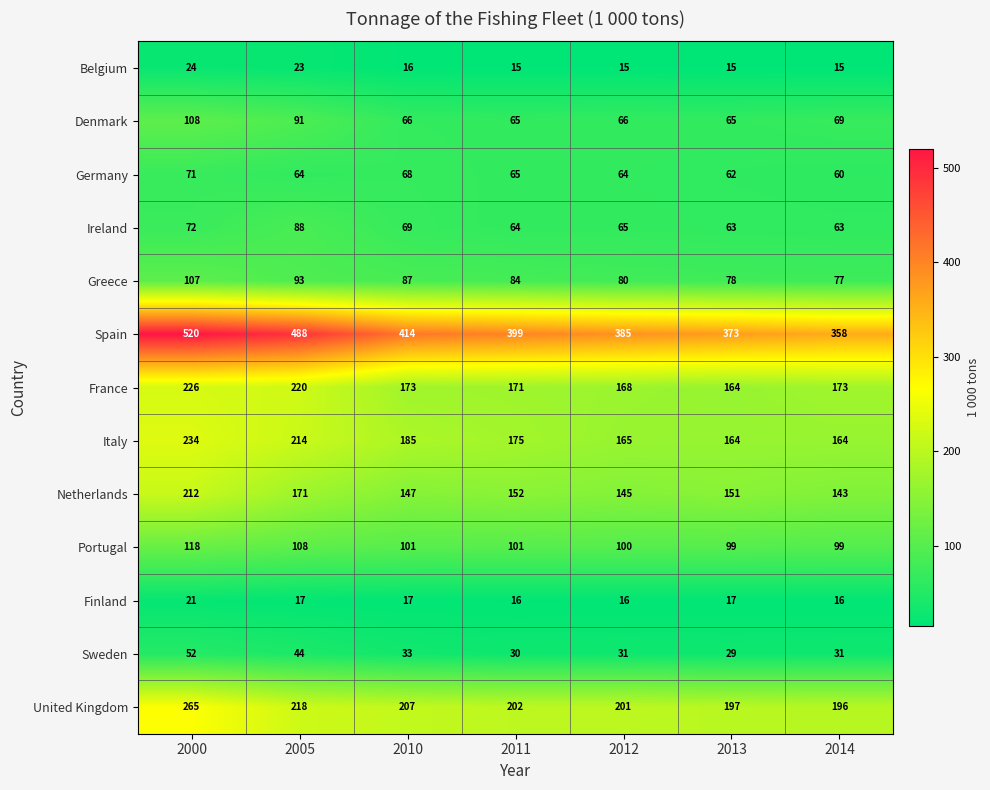

At 2005, list the series in order from smallest to largest.

Finland, Belgium, Sweden, Germany, Ireland, Denmark, Greece, Portugal, Netherlands, Italy, United Kingdom, France, Spain